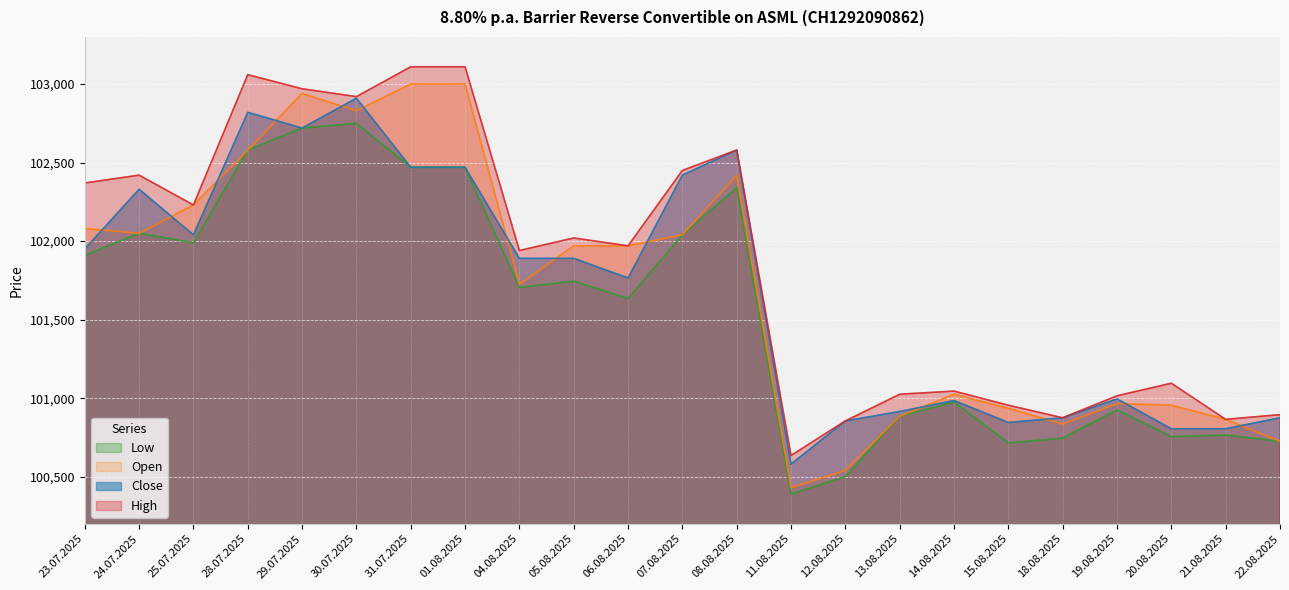

What value does the High series have at 29.07.2025?

102970